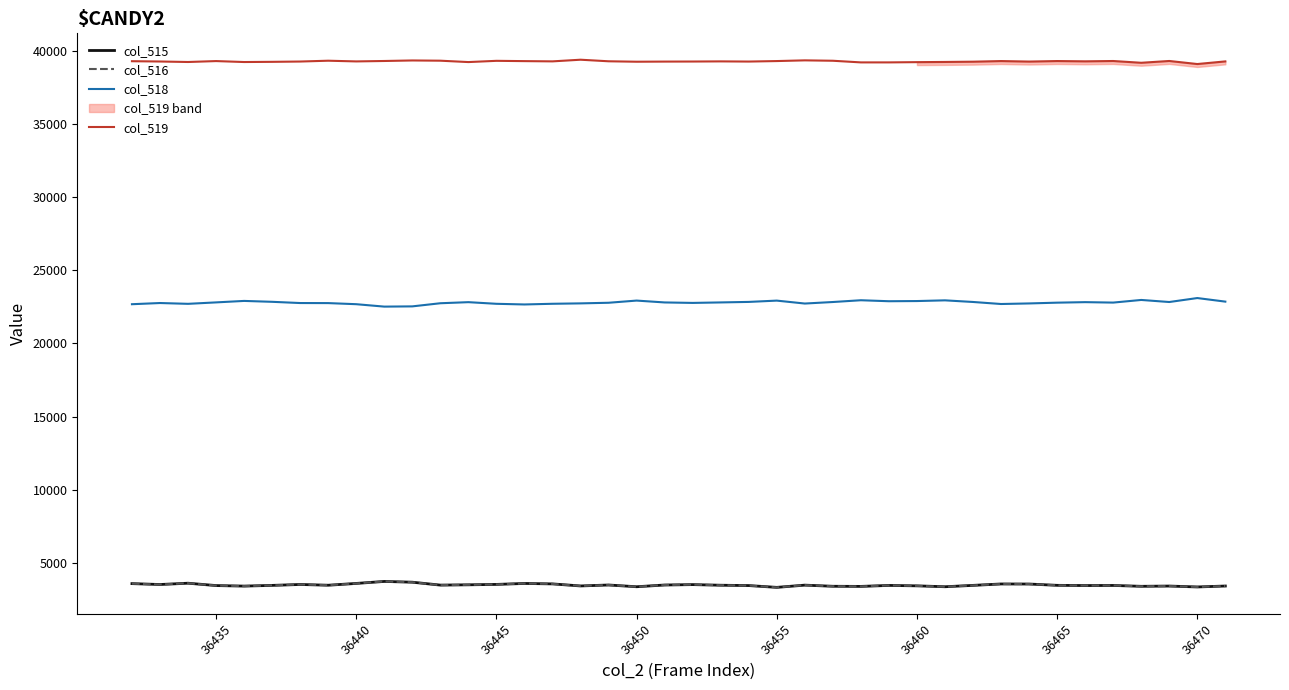

What is the minimum value for col_515?

3330